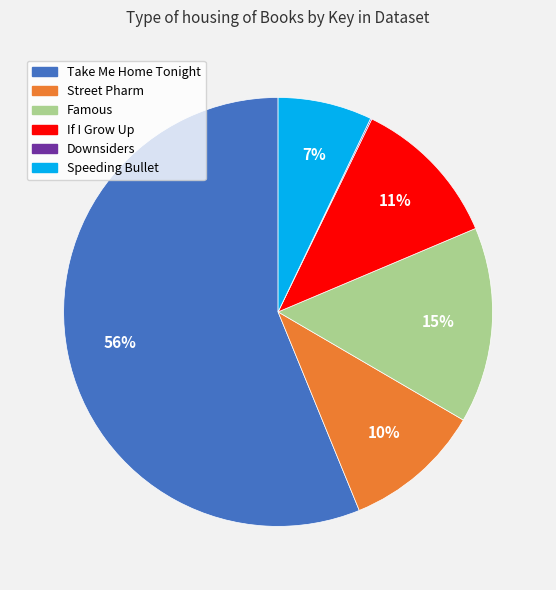

What is the largest slice in the pie chart?

Take Me Home Tonight